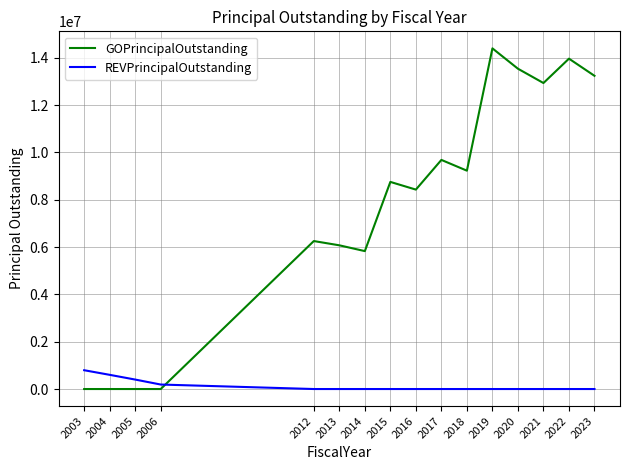

Which series has the largest total across all categories?

GOPrincipalOutstanding